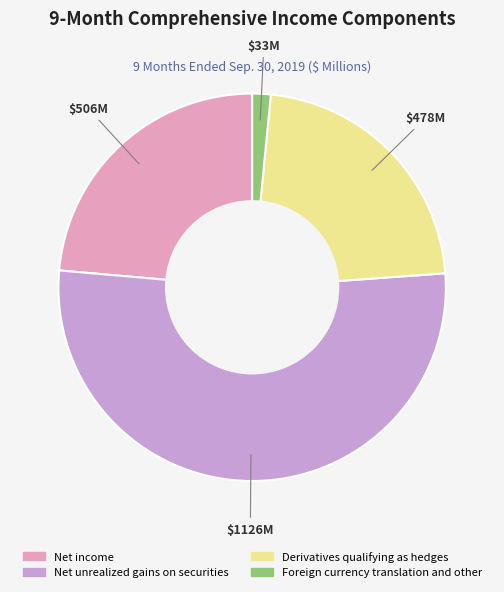

Rank the categories by value from lowest to highest.

Foreign currency translation and other, Derivatives qualifying as hedges, Net income, Net unrealized gains on securities